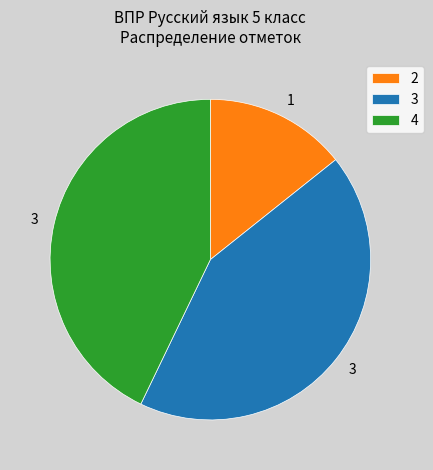

Which has a higher value, 4 or 2?

4